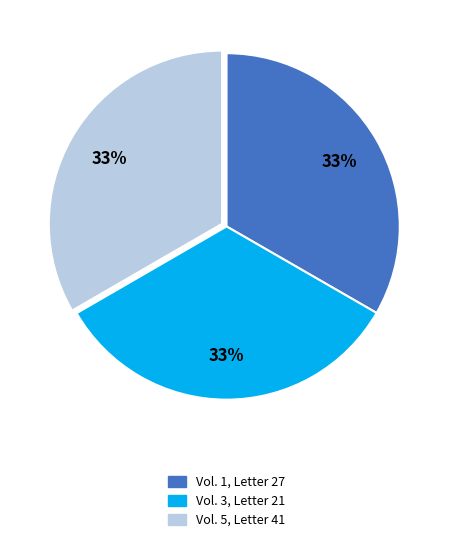

Does Vol. 3, Letter 21 account for over 50% of the chart?

No